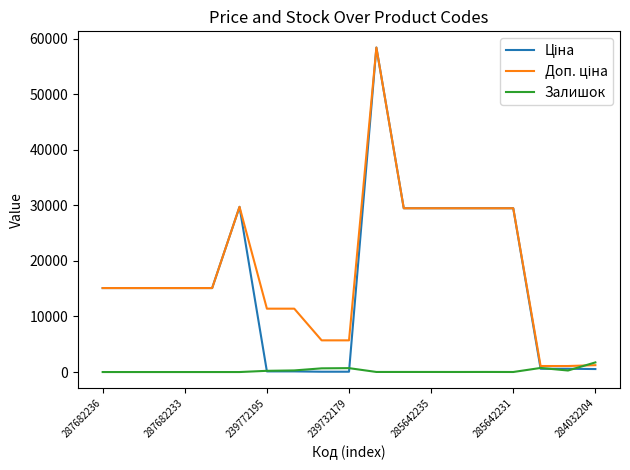

What is the greatest value displayed?

58426.5